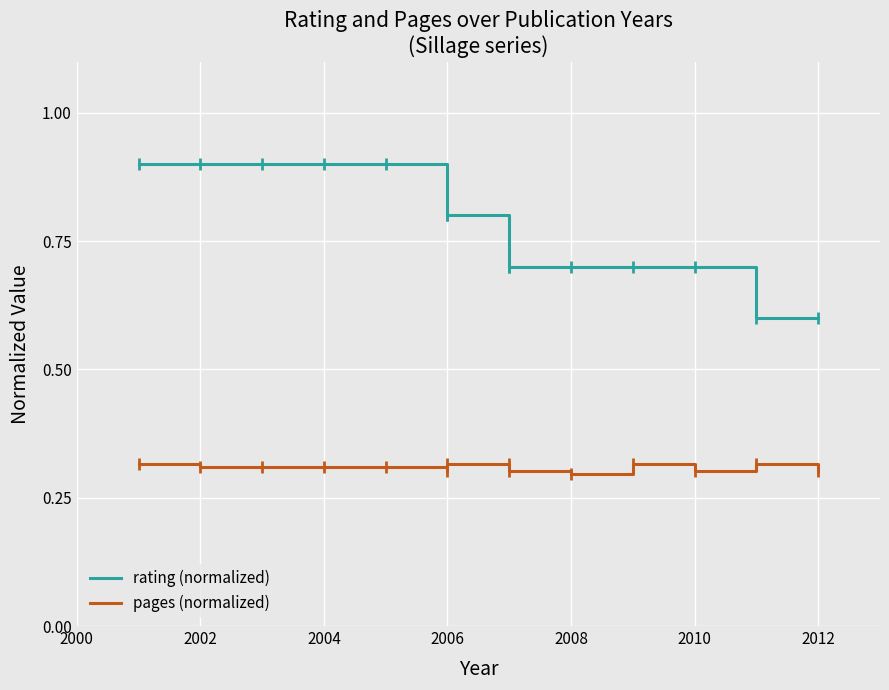

True or false: rating (normalized) has more than 1 points higher than both neighbors.

False